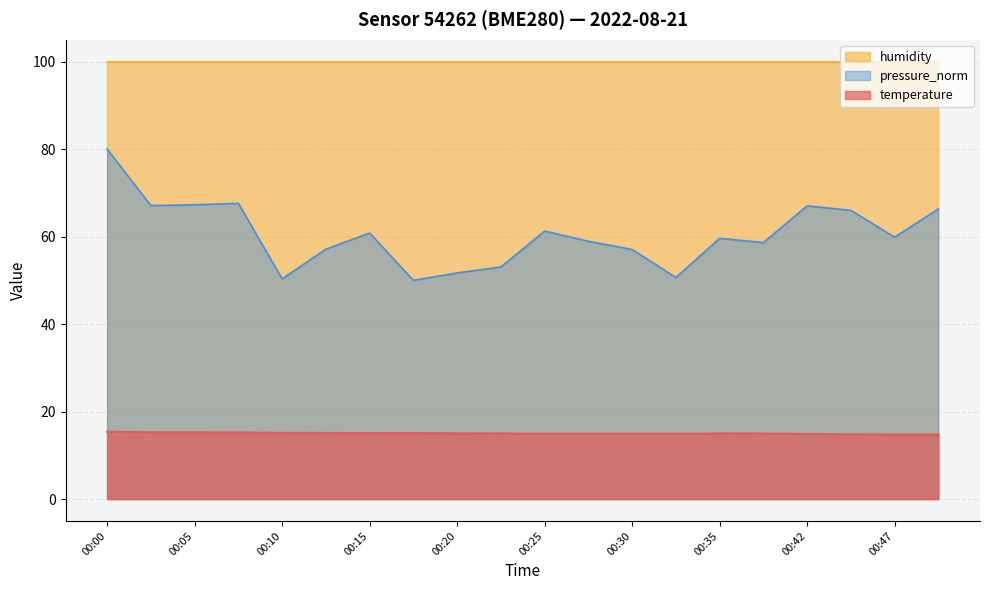

How many data points in temperature are above 15?

9